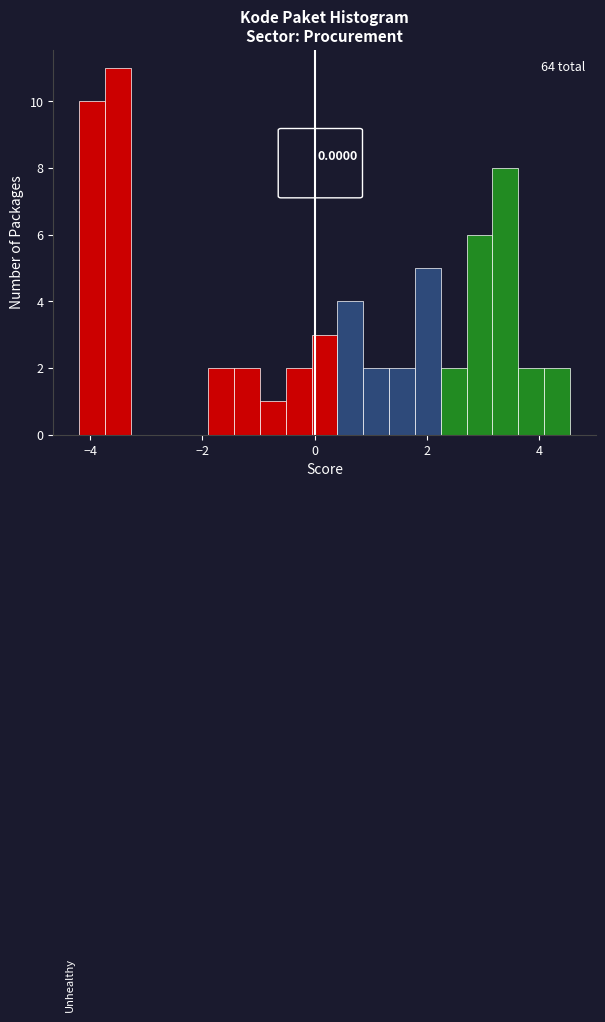

Around what value on the x-axis is the tallest bar? Give the approximate position of its centre, as read against the axis.

-3.6